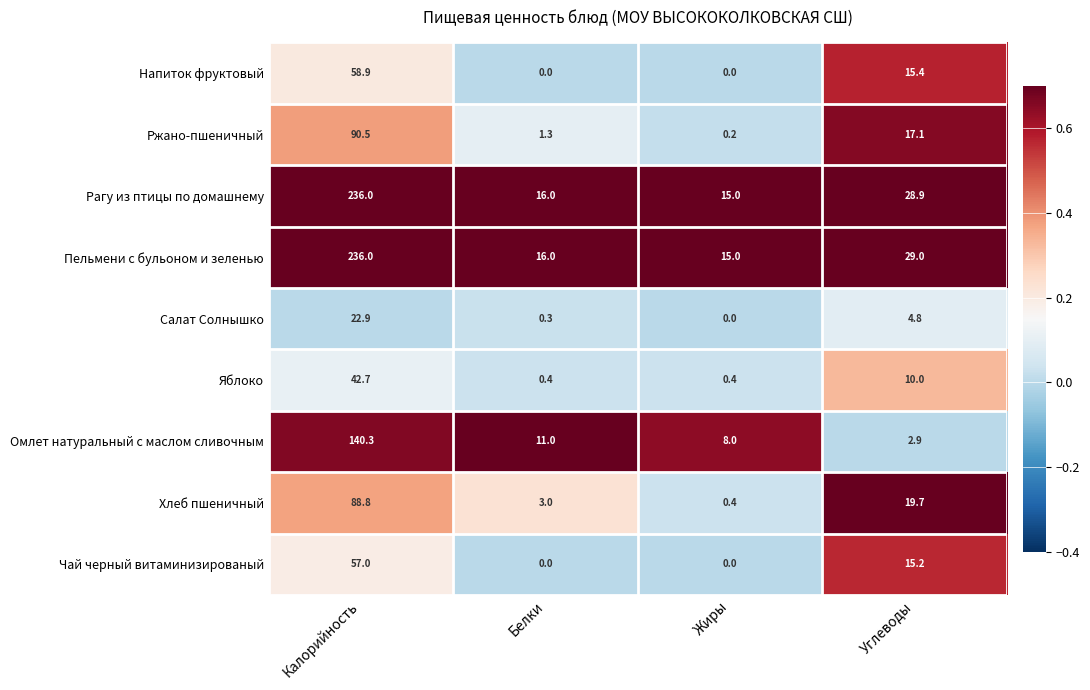

The value of Напиток фруктовый at Жиры is 0.0. True or false?

True